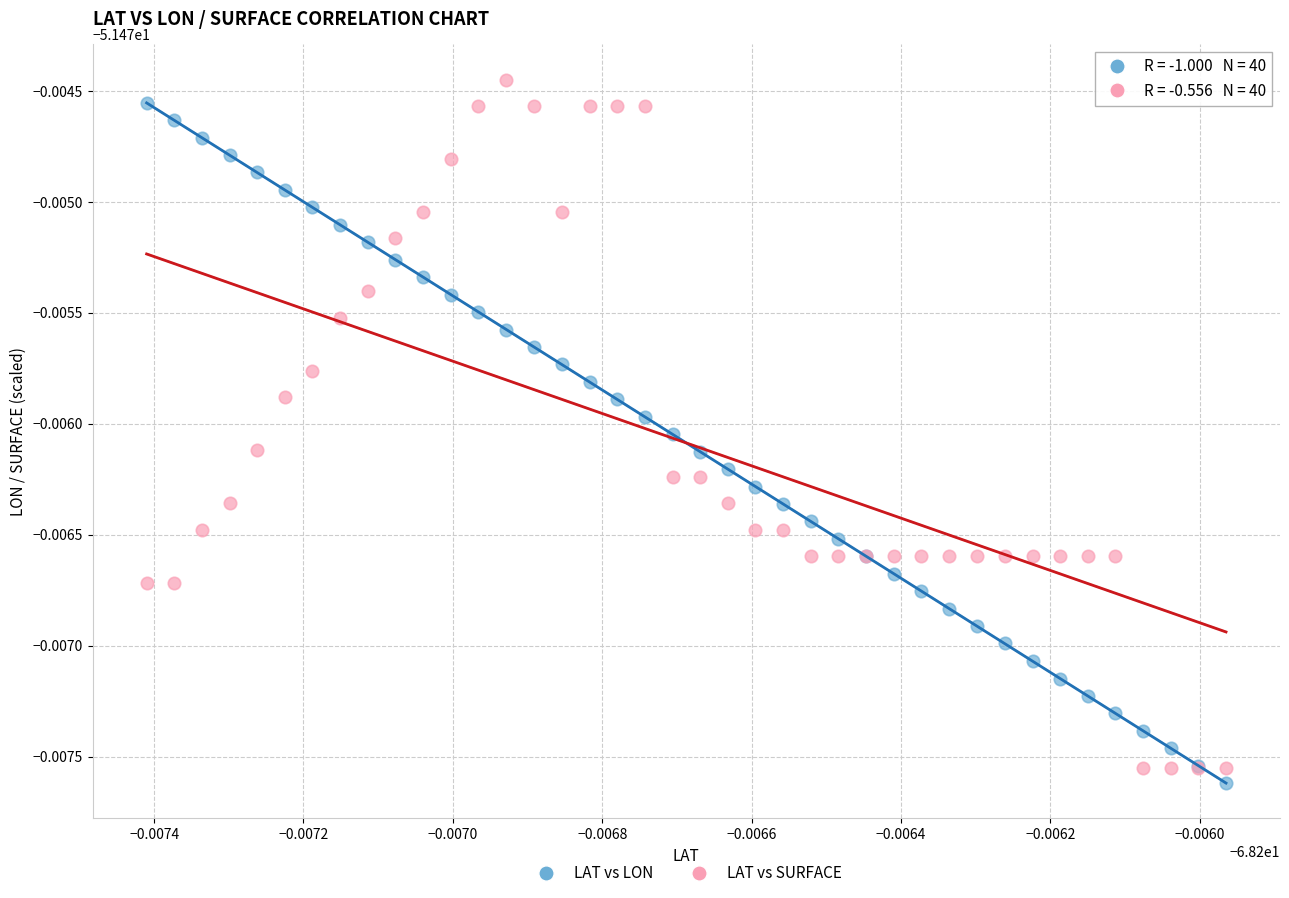

Which series contains the lowest Y value?

LAT vs LON